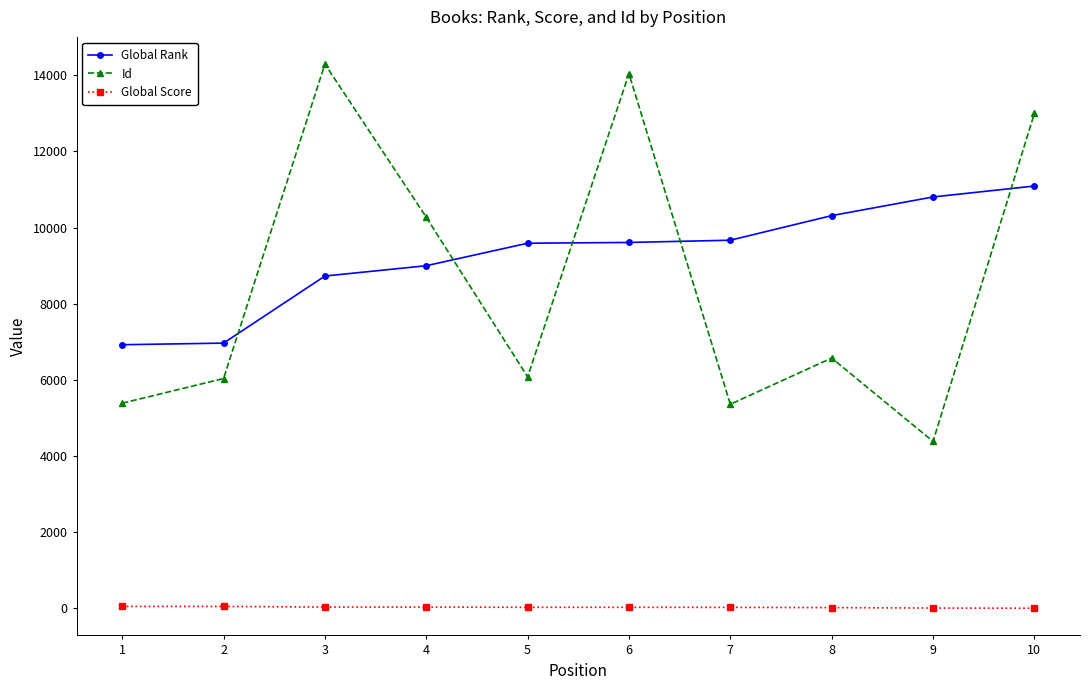

What is the value of the Global Rank point at the 9th from the left?

10804